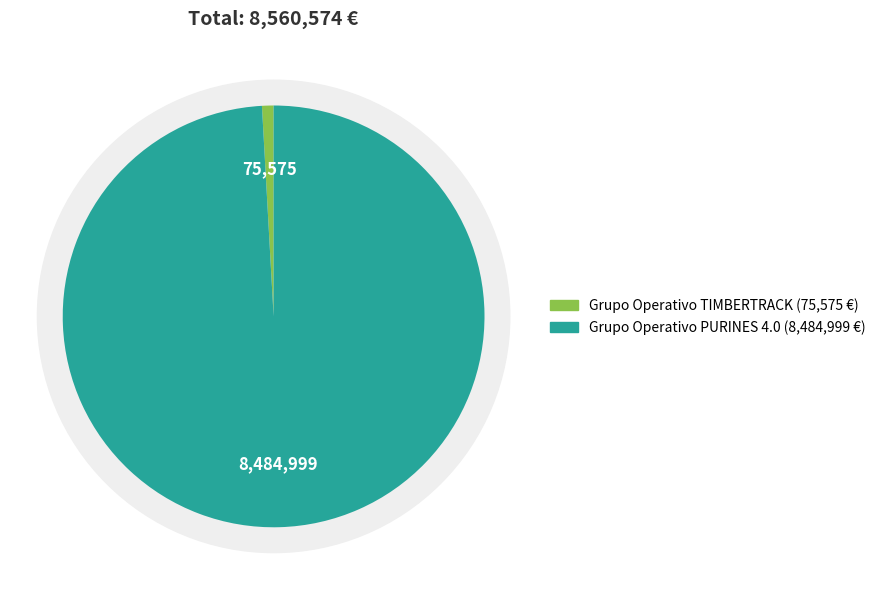

What portion of the pie excludes Grupo Operativo PURINES 4.0?

0.9%